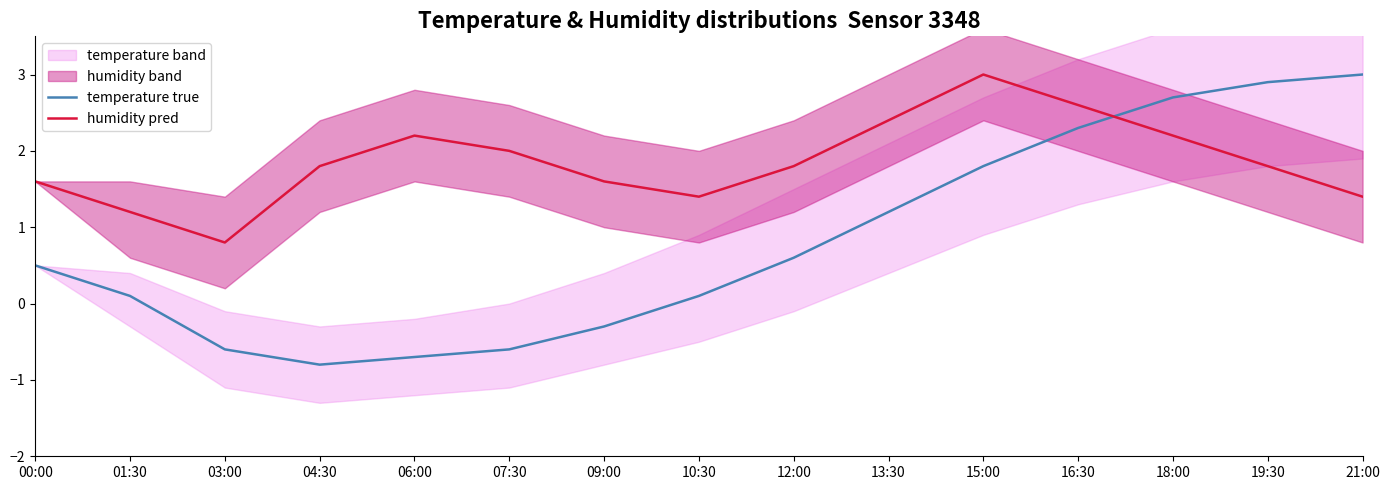

At 21:00, list the series in order from smallest to largest.

humidity pred, temperature true